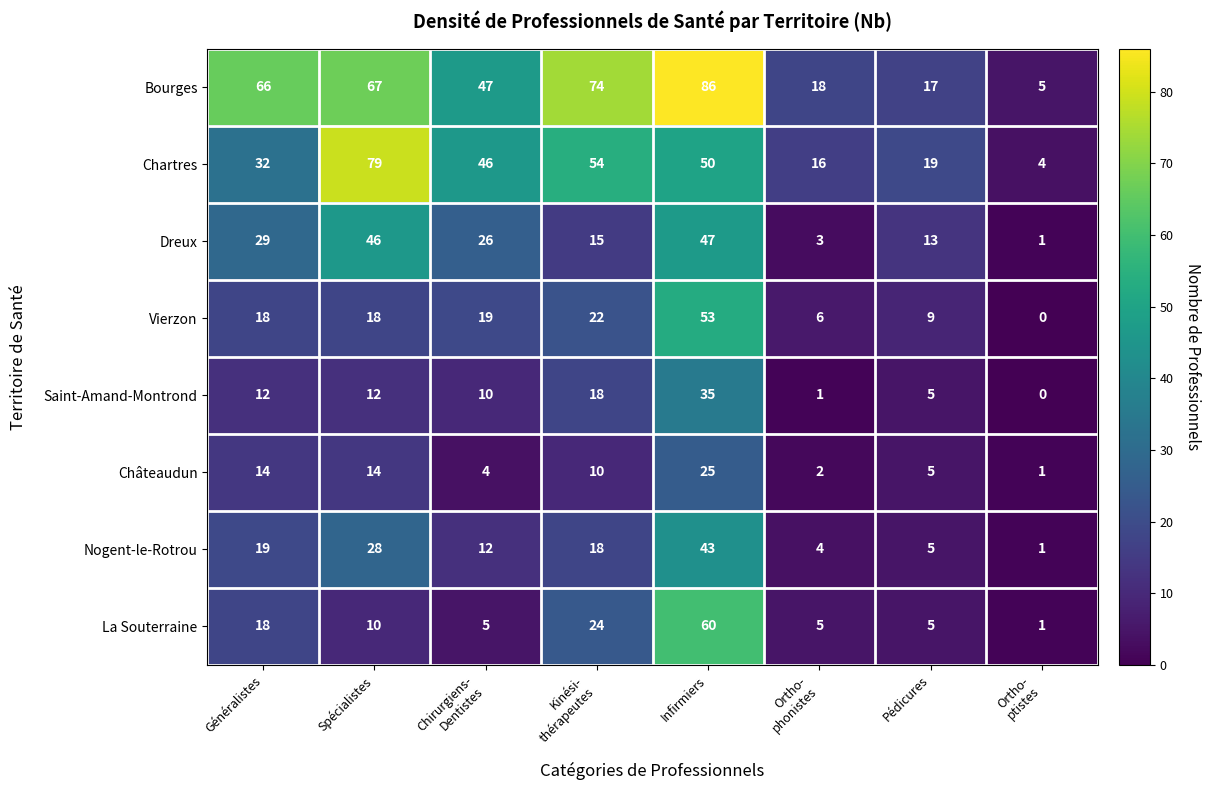

How many distinct data groups are displayed?

8